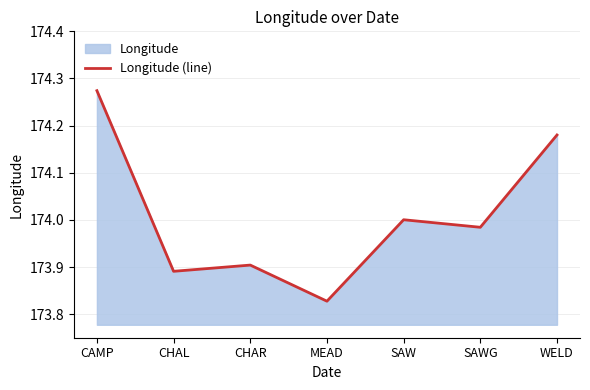

What is the minimum value shown in the chart?

173.8